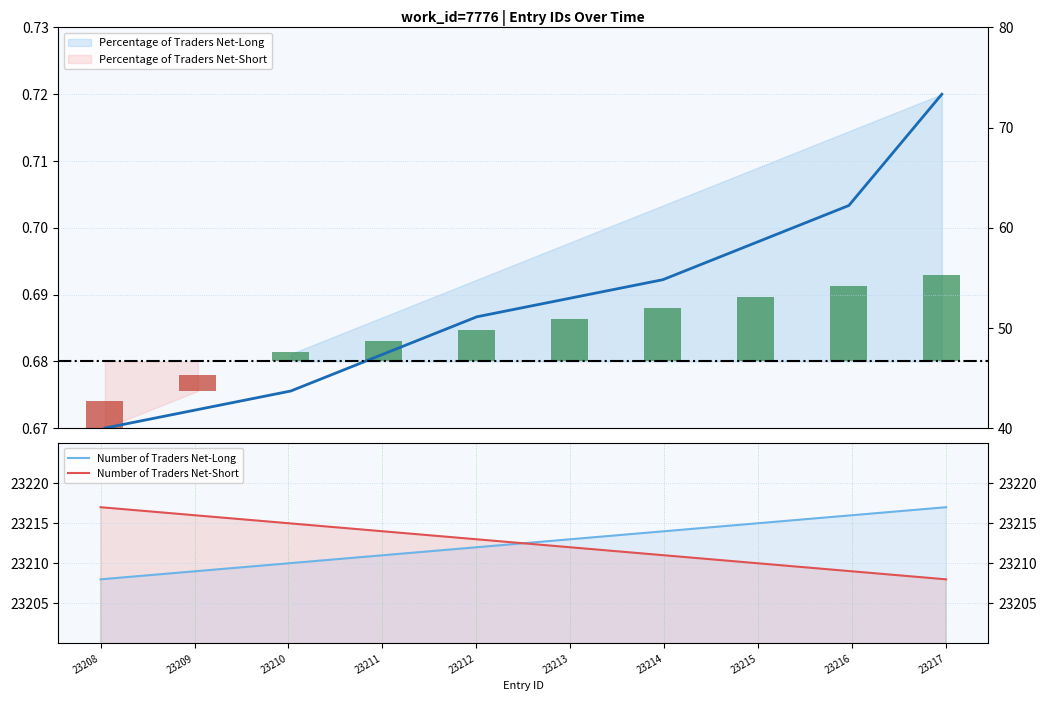

Reading left to right, extract all data points from this chart.

Number of Traders Net-Long: 23208=23208	23209=23209	23210=23210	23211=23211	23212=23212	23213=23213	23214=23214	23215=23215	23216=23216	23217=23217
Number of Traders Net-Short: 23208=23217	23209=23216	23210=23215	23211=23214	23212=23213	23213=23212	23214=23211	23215=23210	23216=23209	23217=23208